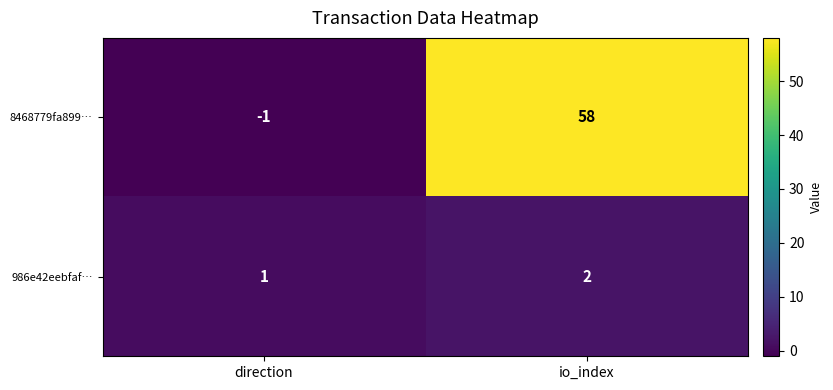

What is the difference between the 8468779fa899… values at direction and io_index?

59